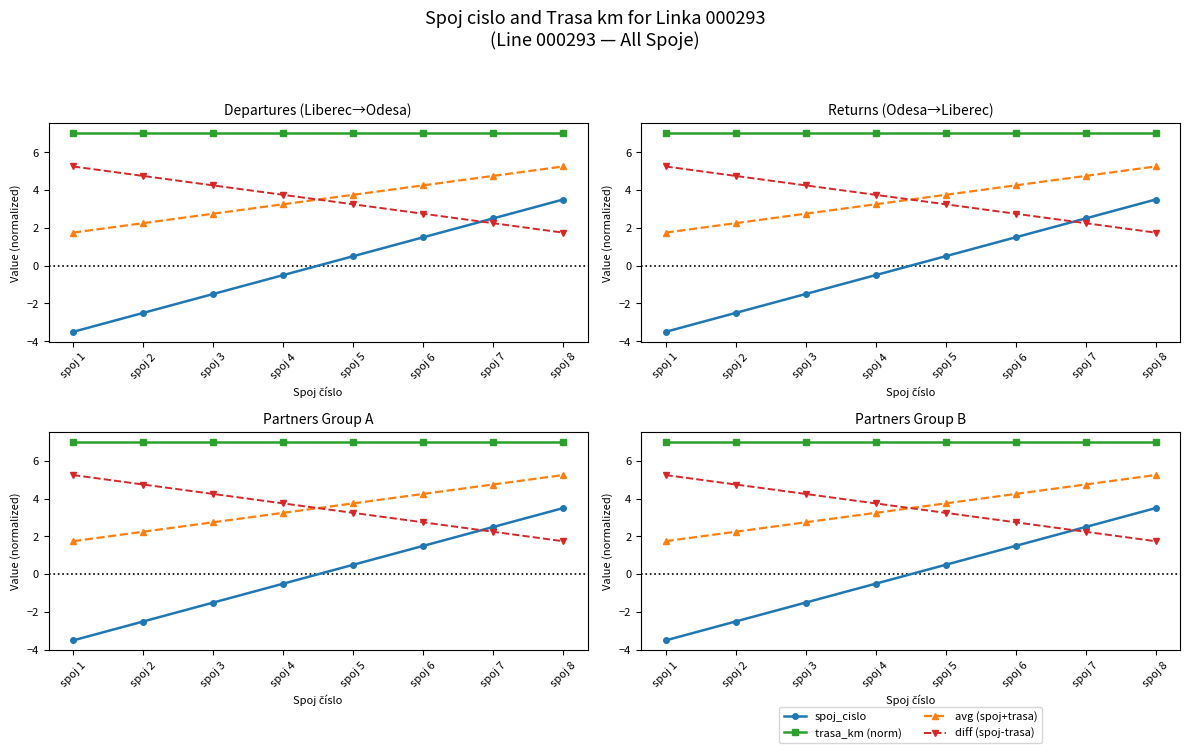

What is the maximum value shown in the chart?

7.0